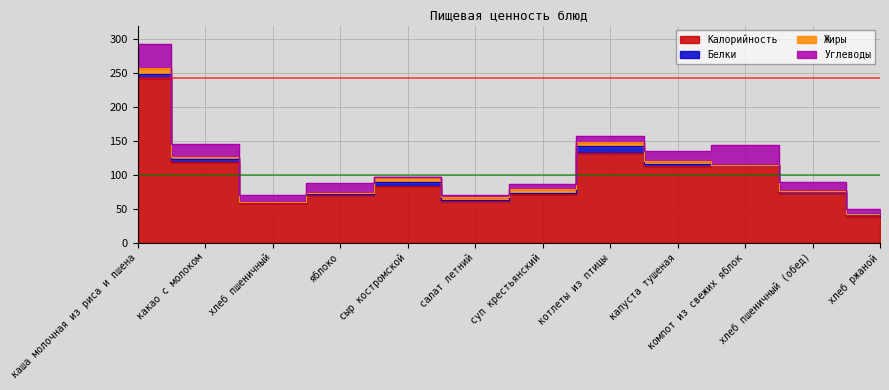

Read the Калорийность value at салат летний.

61